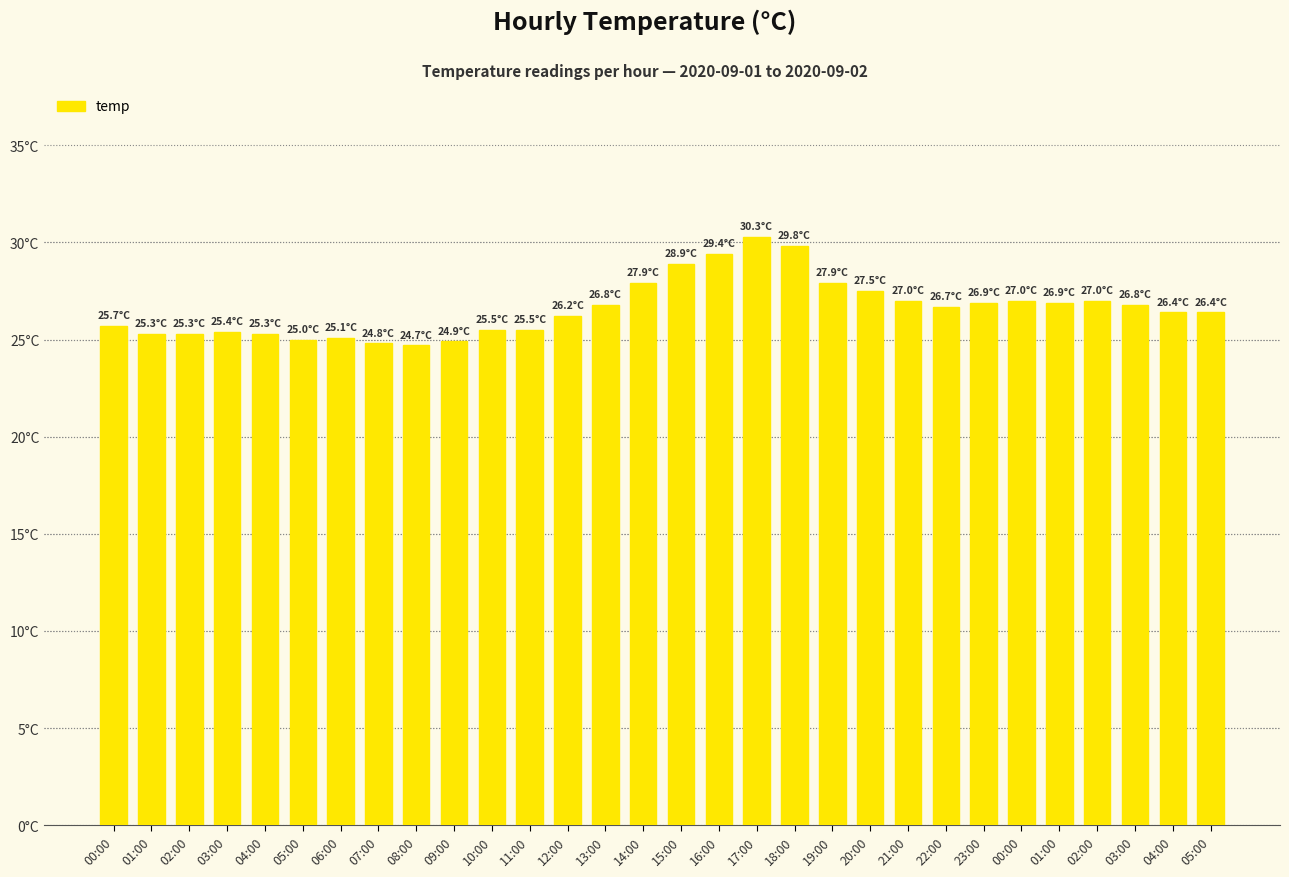

What is the label of the 29th bar from the right?

01:00